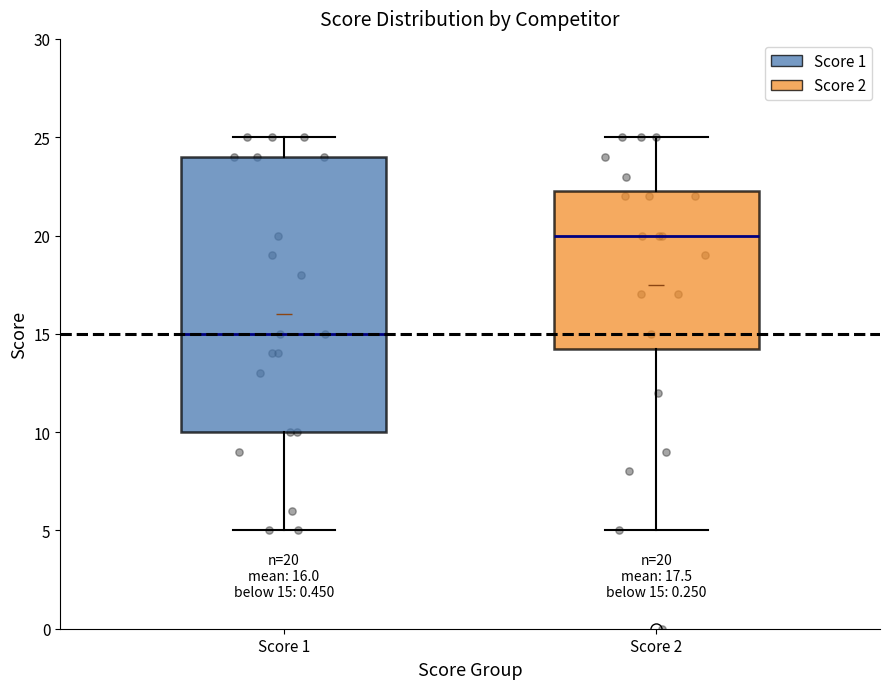

Which box's median line is the lowest?

Score 1